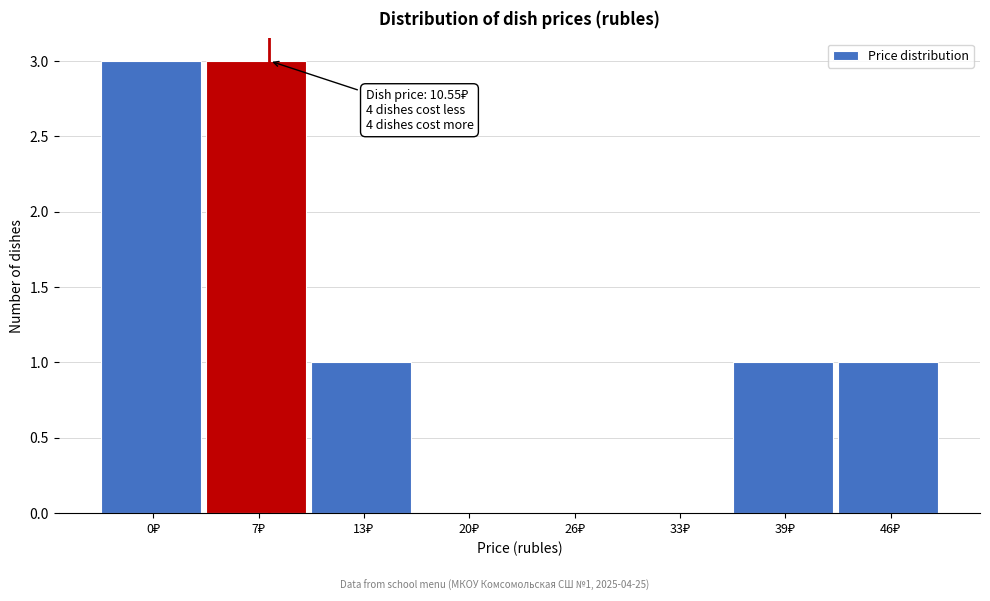

What is the greatest value displayed?

3